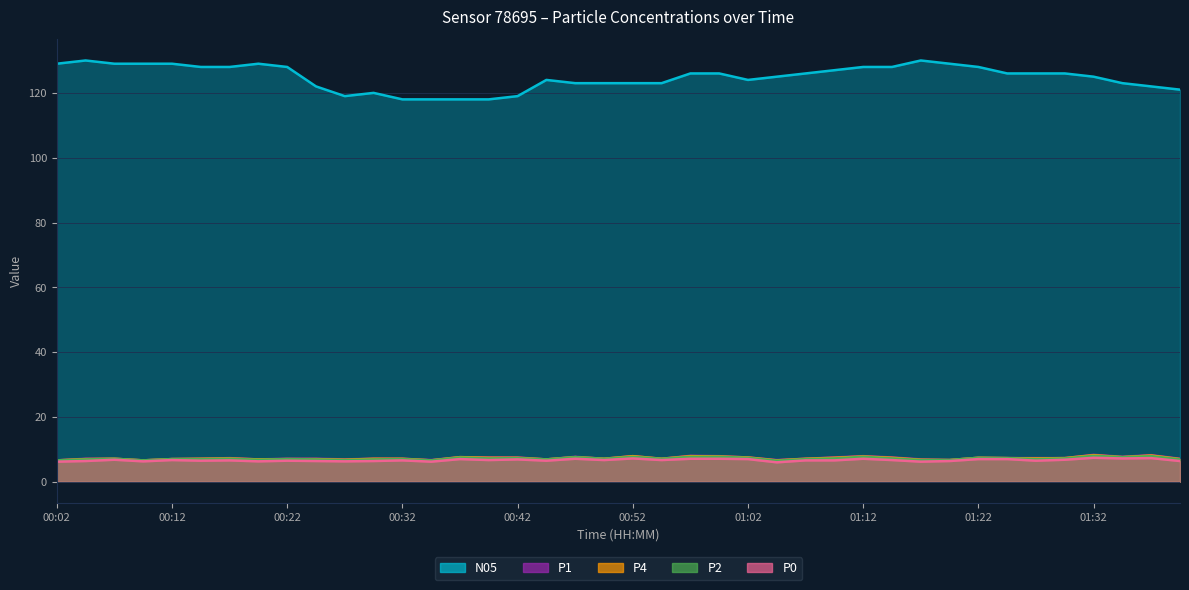

Read the P1 value at 00:37.

7.6